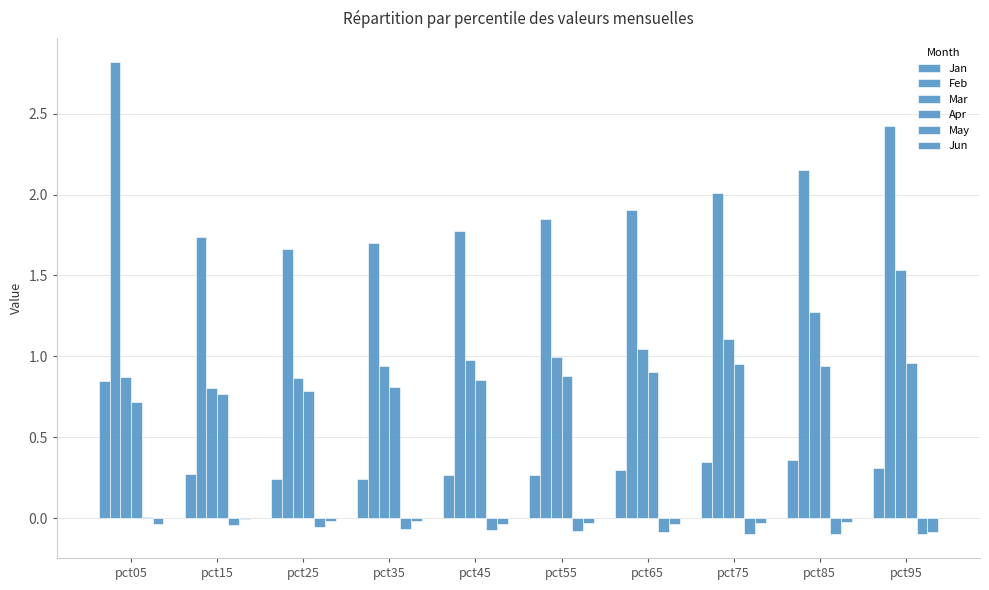

Count the number of categories in the chart.

10